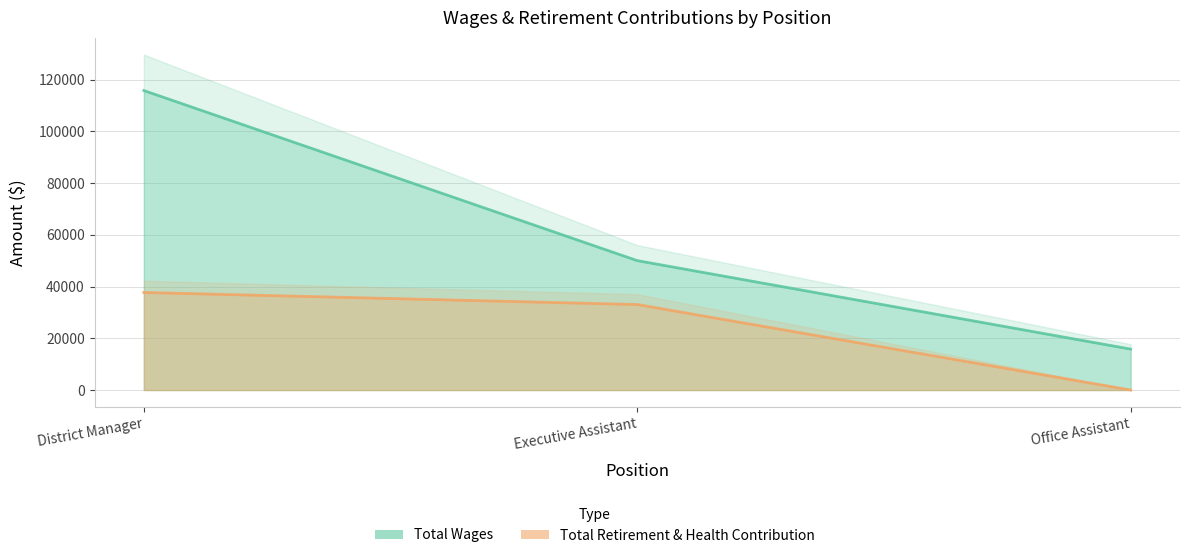

What is the value of the Total Wages point at the 2nd from the left?

50046